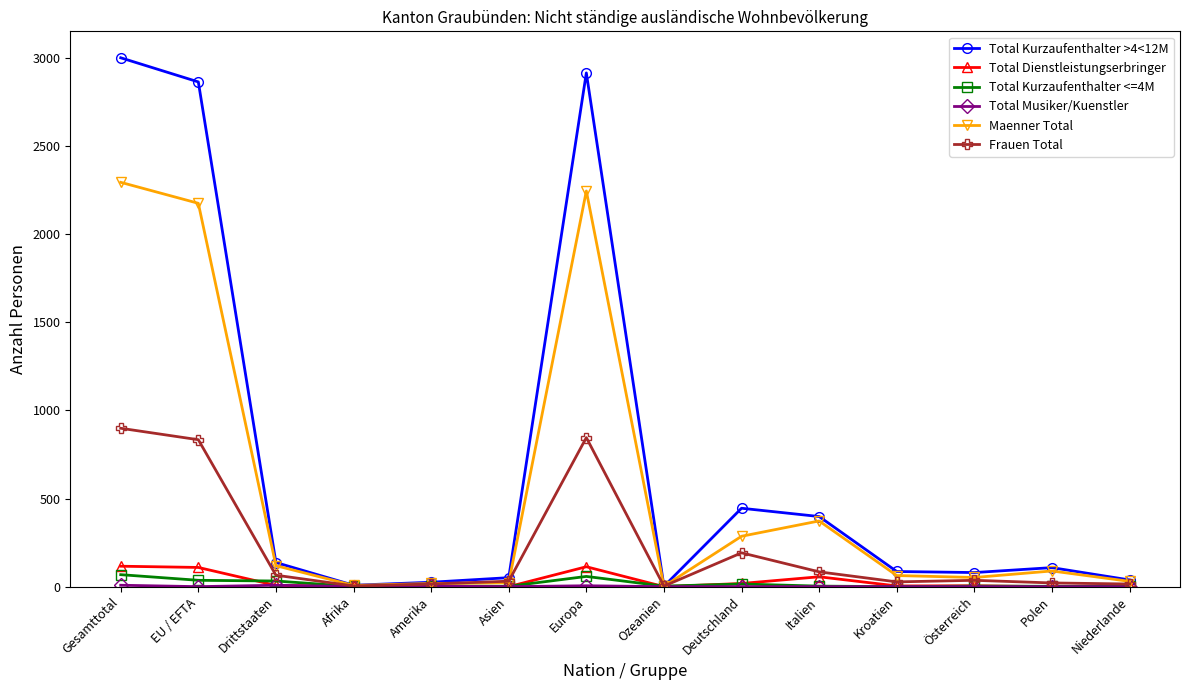

Where does the Total Kurzaufenthalter <=4M series first go above 3?

Gesamttotal